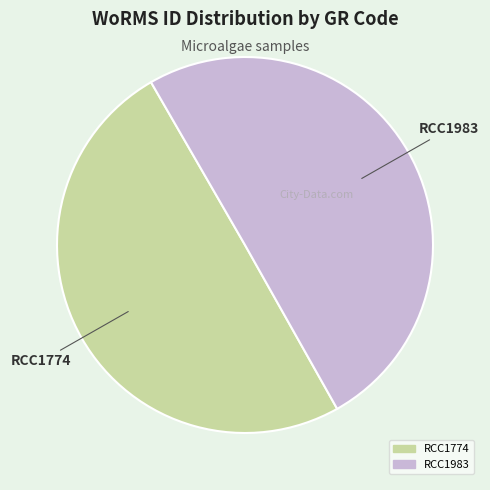

What is the ratio of the value at RCC1774 to the value at RCC1983?

1.0